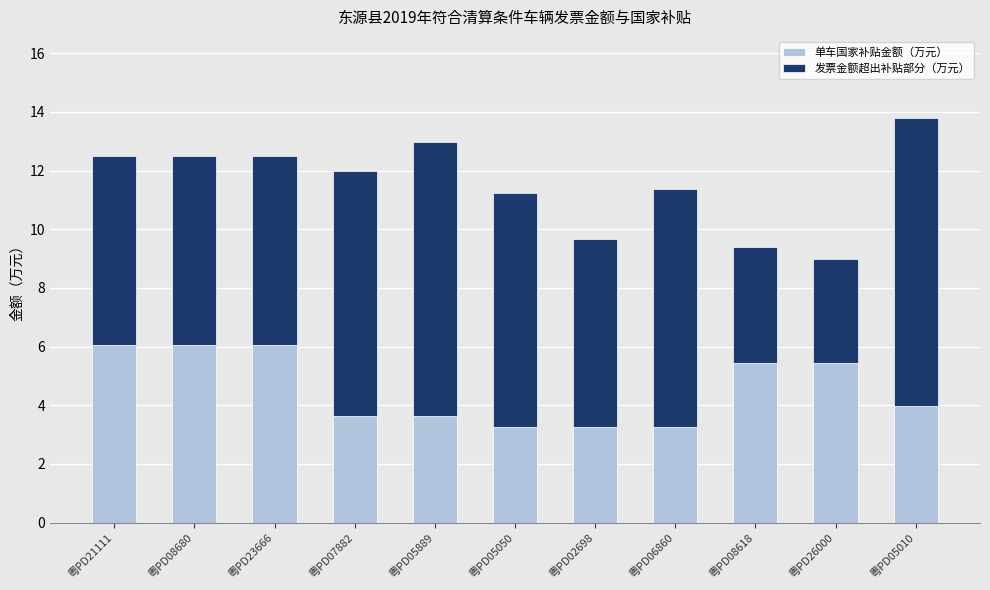

The value of 单车国家补贴金额（万元） at 粤PD07882 is 3.6. True or false?

True